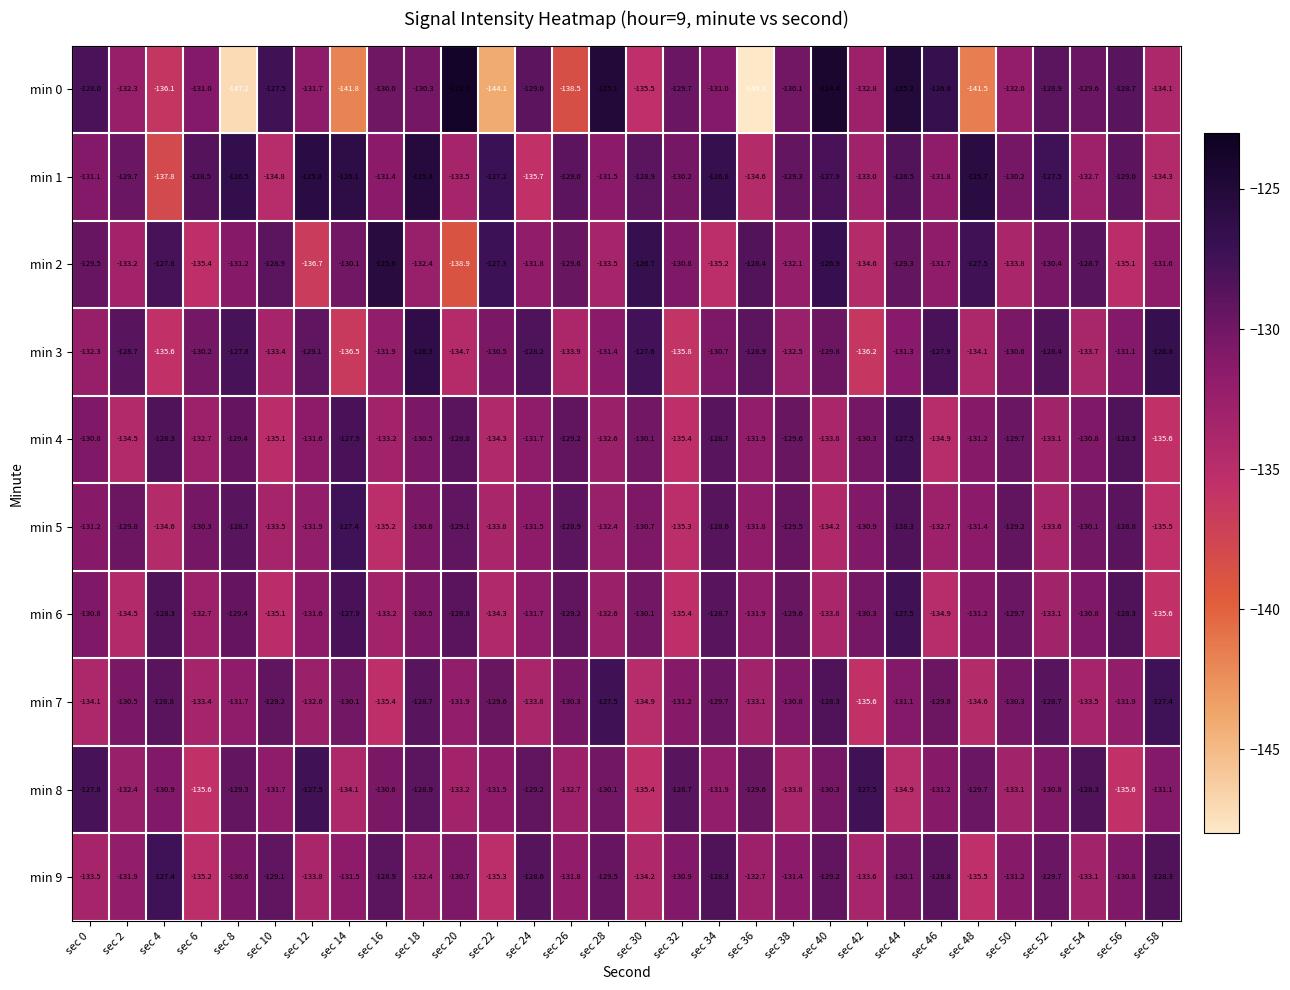

At how many categories does at least one series exceed -145?

30